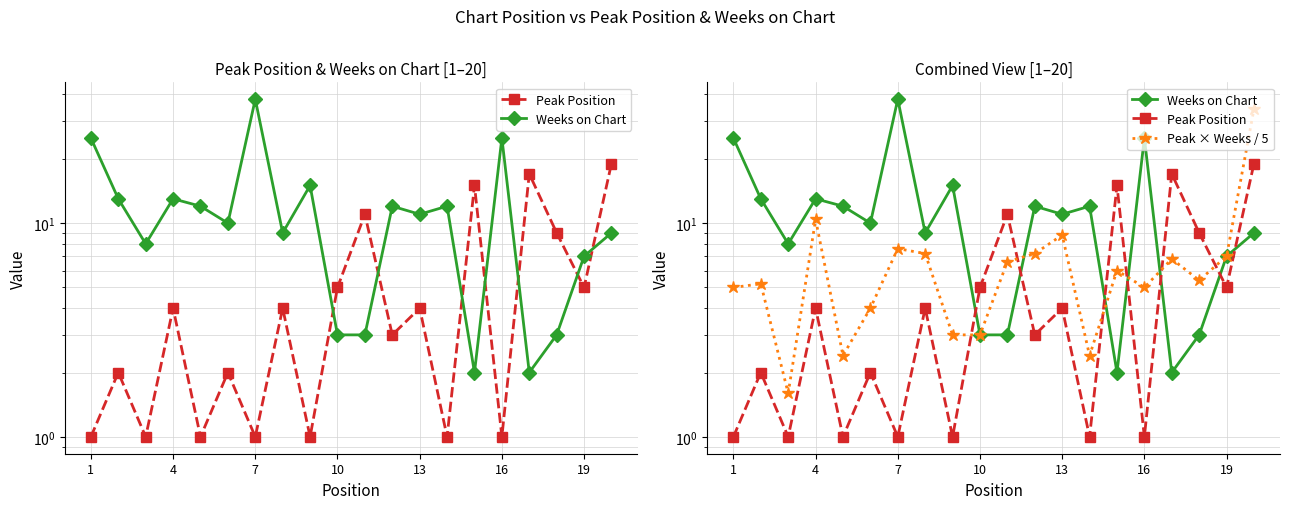

What are all the series names shown in the legend?

Peak Position, Weeks on Chart, Peak × Weeks / 5